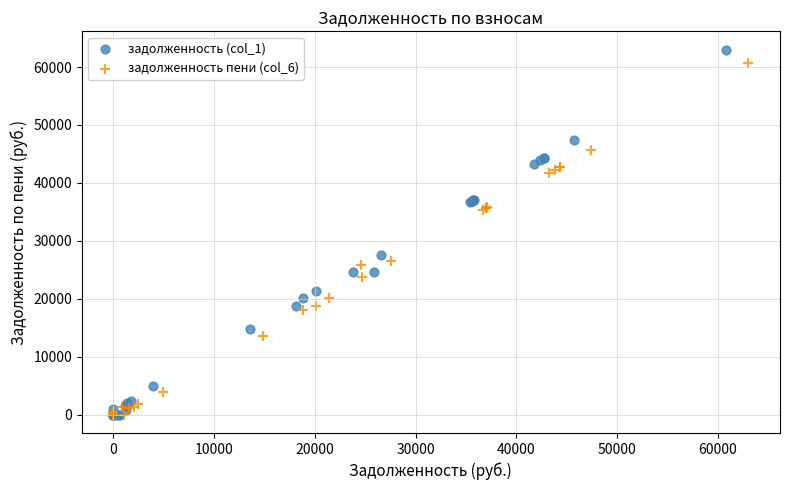

Which series has the largest Y range (max minus min)?

задолженность (col_1)